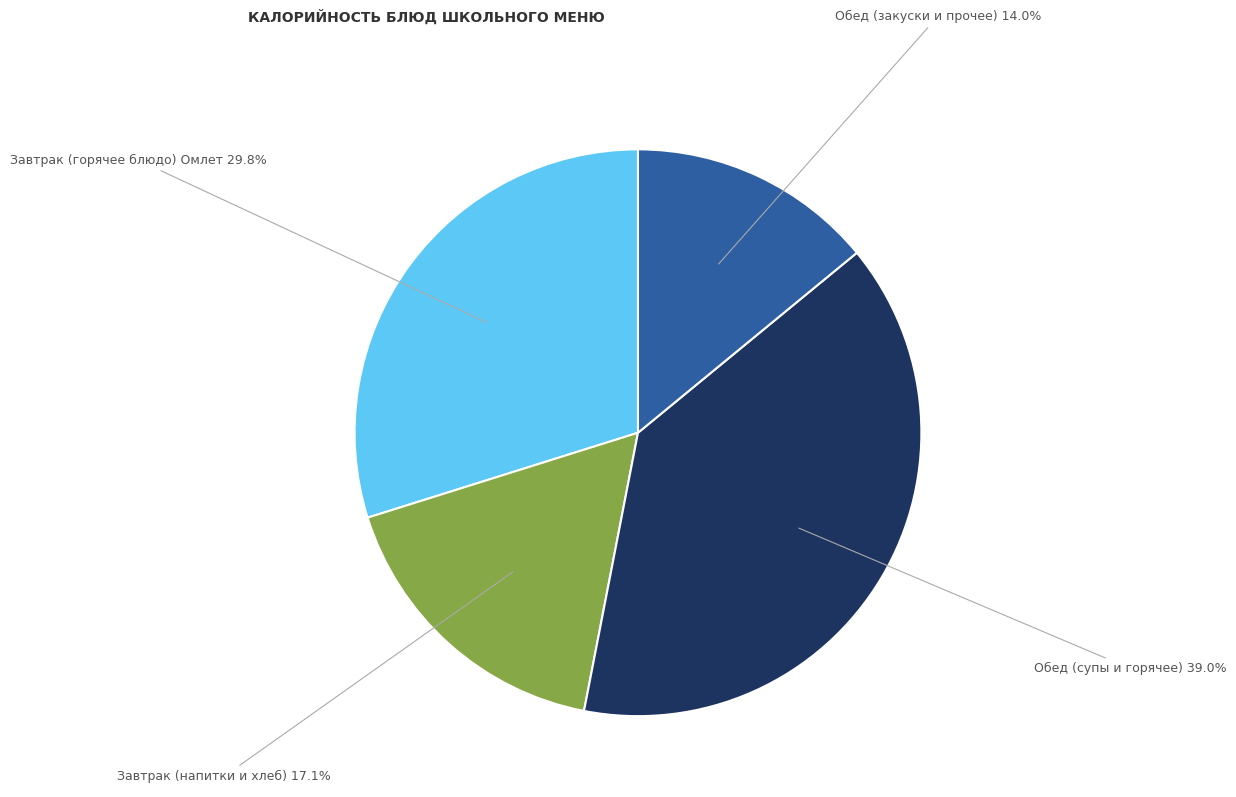

Does Обед (закуски и прочее) account for over 50% of the chart?

No